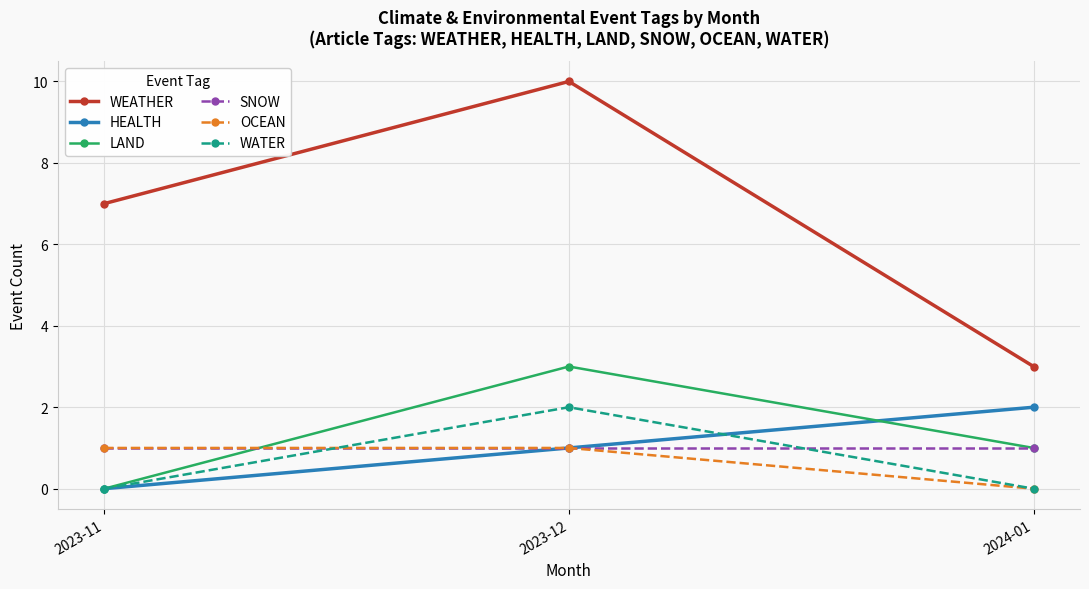

What value does the LAND series have at 2023-12?

3